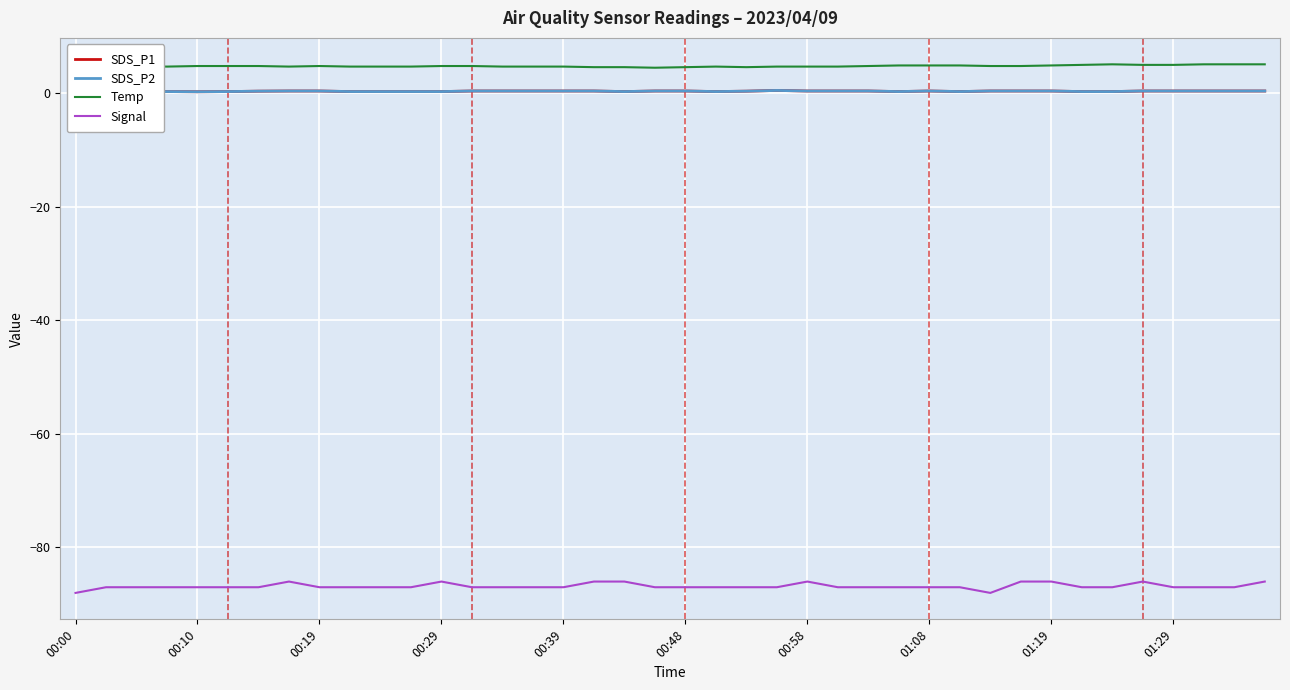

True or false: Temp has a value of 2.0 at 14.

False